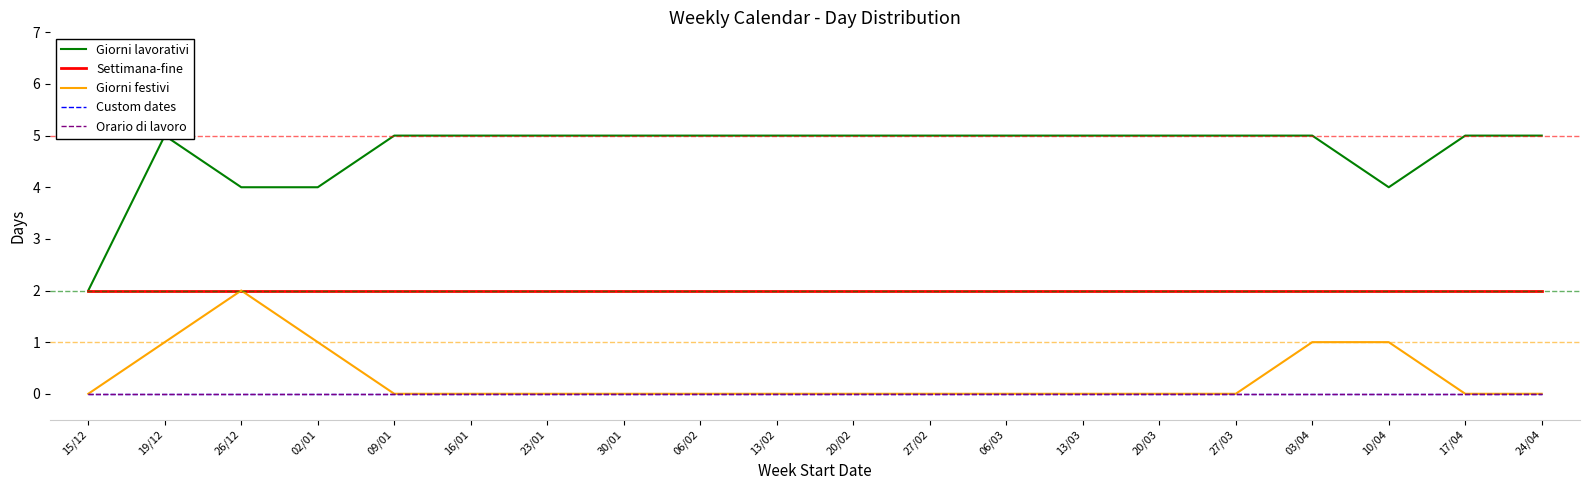

Reading left to right, extract all data points from this chart.

Giorni lavorativi: 2	5	4	4	5	5	5	5	5	5	5	5	5	5	5	5	5	4	5	5
Settimana-fine: 2	2	2	2	2	2	2	2	2	2	2	2	2	2	2	2	2	2	2	2
Giorni festivi: 0	1	2	1	0	0	0	0	0	0	0	0	0	0	0	0	1	1	0	0
Custom dates: 0	0	0	0	0	0	0	0	0	0	0	0	0	0	0	0	0	0	0	0
Orario di lavoro: 0	0	0	0	0	0	0	0	0	0	0	0	0	0	0	0	0	0	0	0